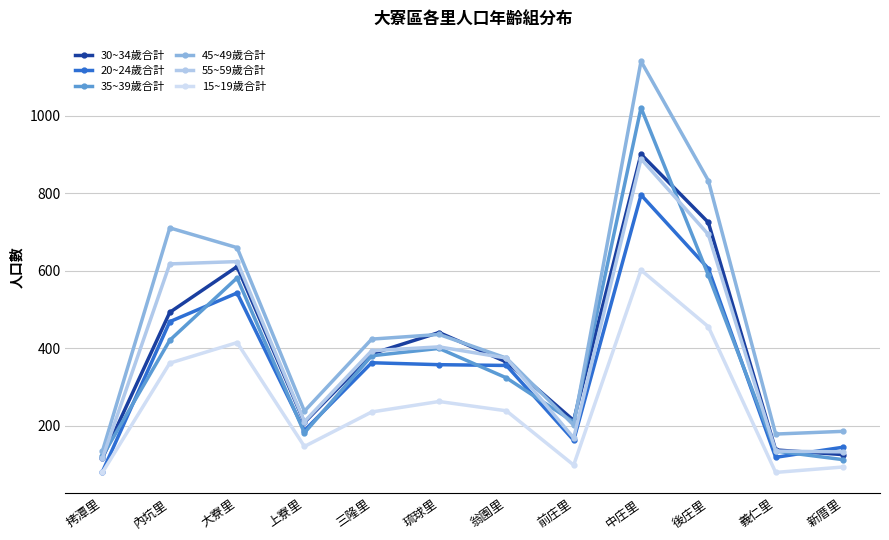

Where is the first local minimum for 30~34歲合計?

上寮里